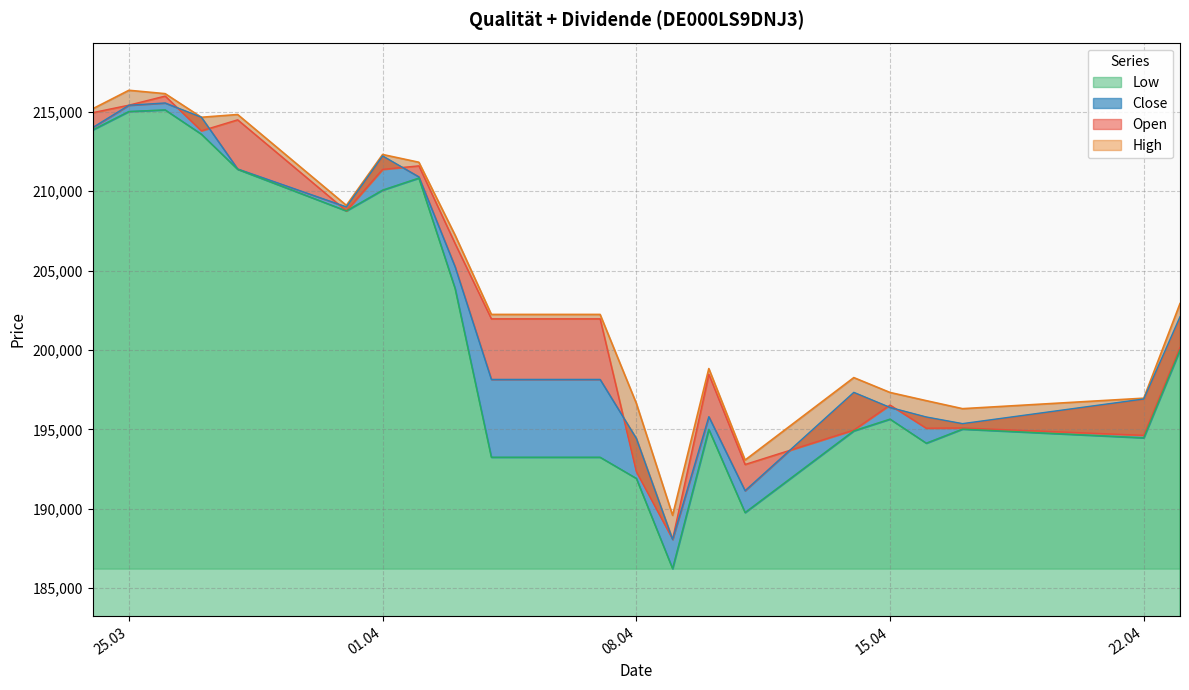

True or false: High and Close intersect in this chart.

False